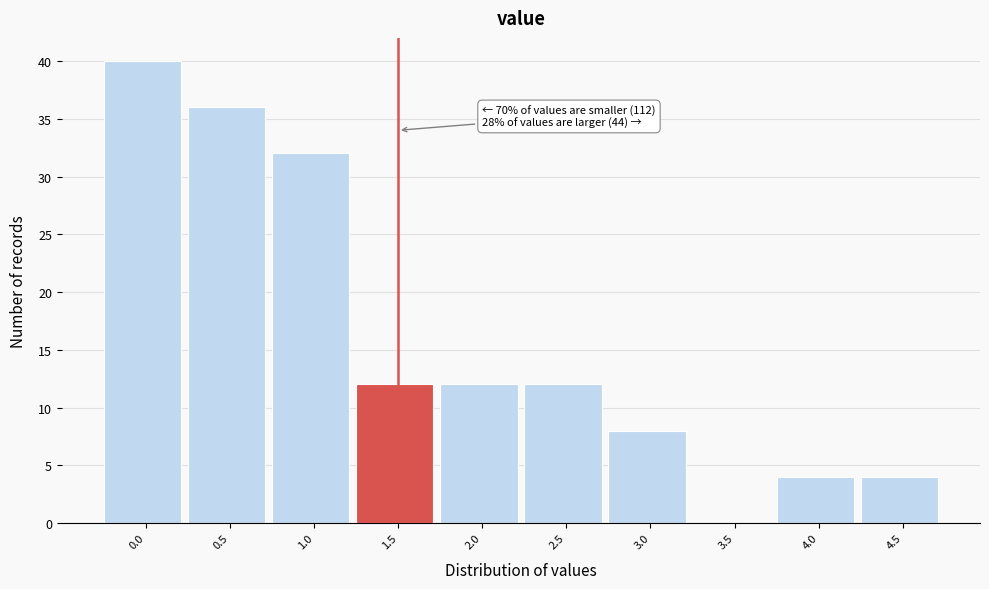

Reading left to right, what are all the values shown in this chart?

0.0=40	0.5=36	1.0=32	1.5=12	2.0=12	2.5=12	3.0=8	3.5=0	4.0=4	4.5=4